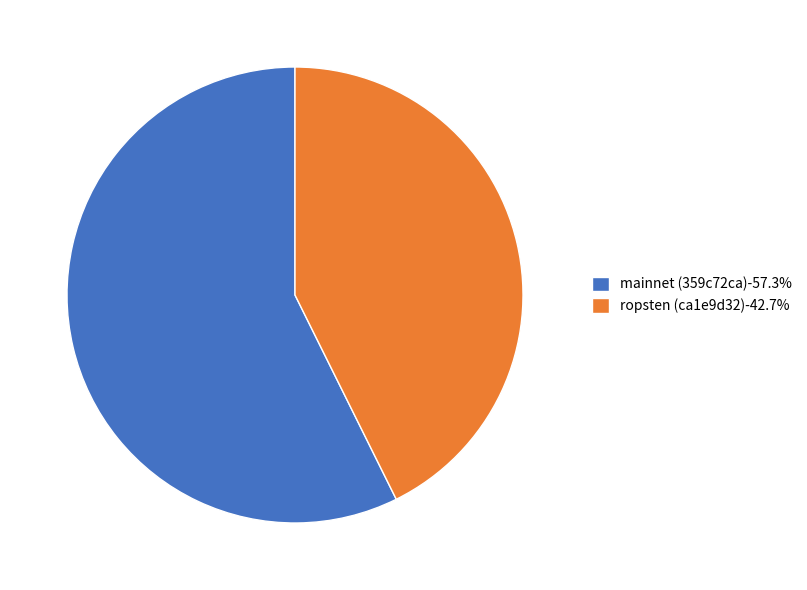

The ropsten (ca1e9d32) slice represents 43% of the pie. True or false?

True